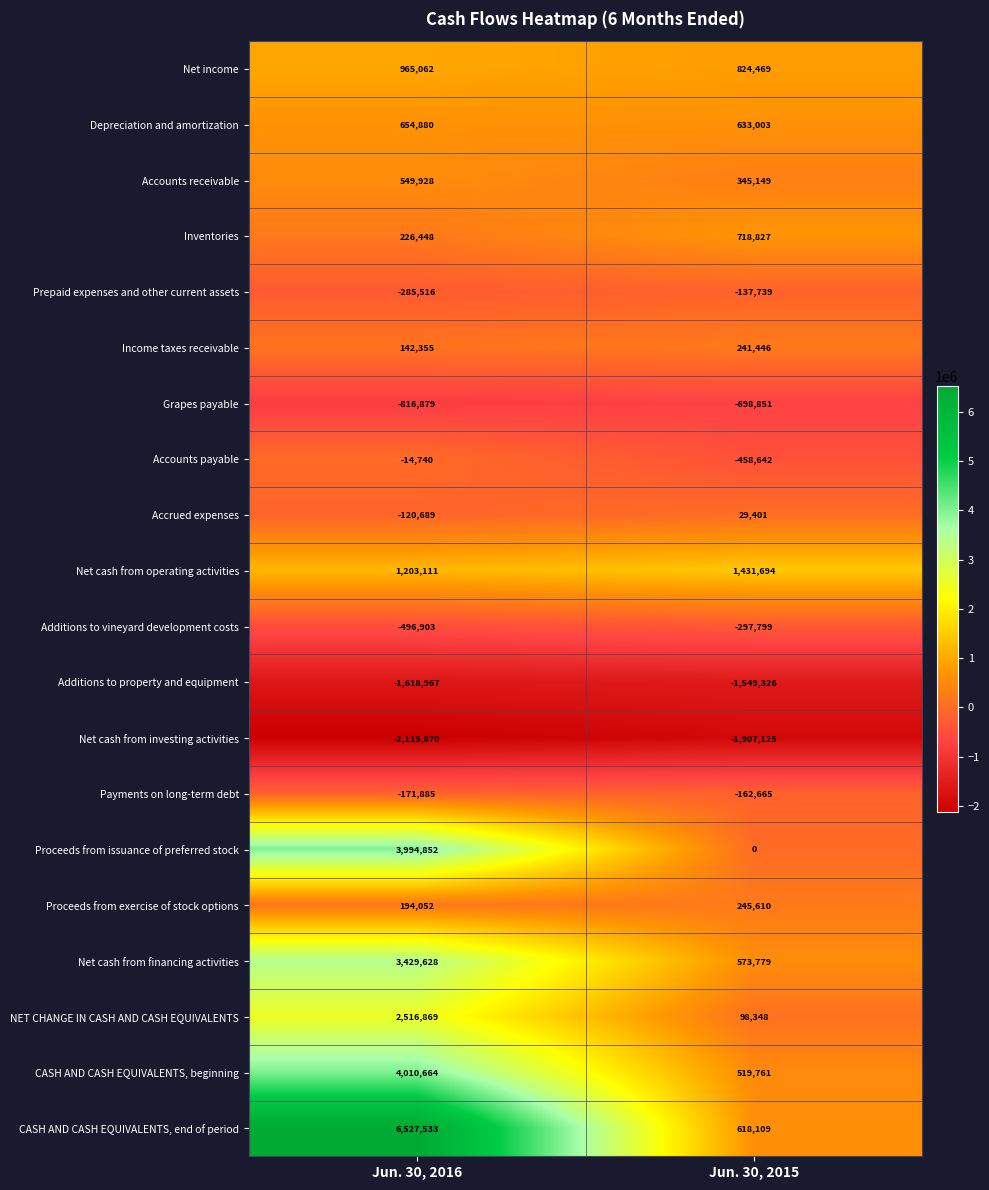

What is the smallest value displayed?

-2115870